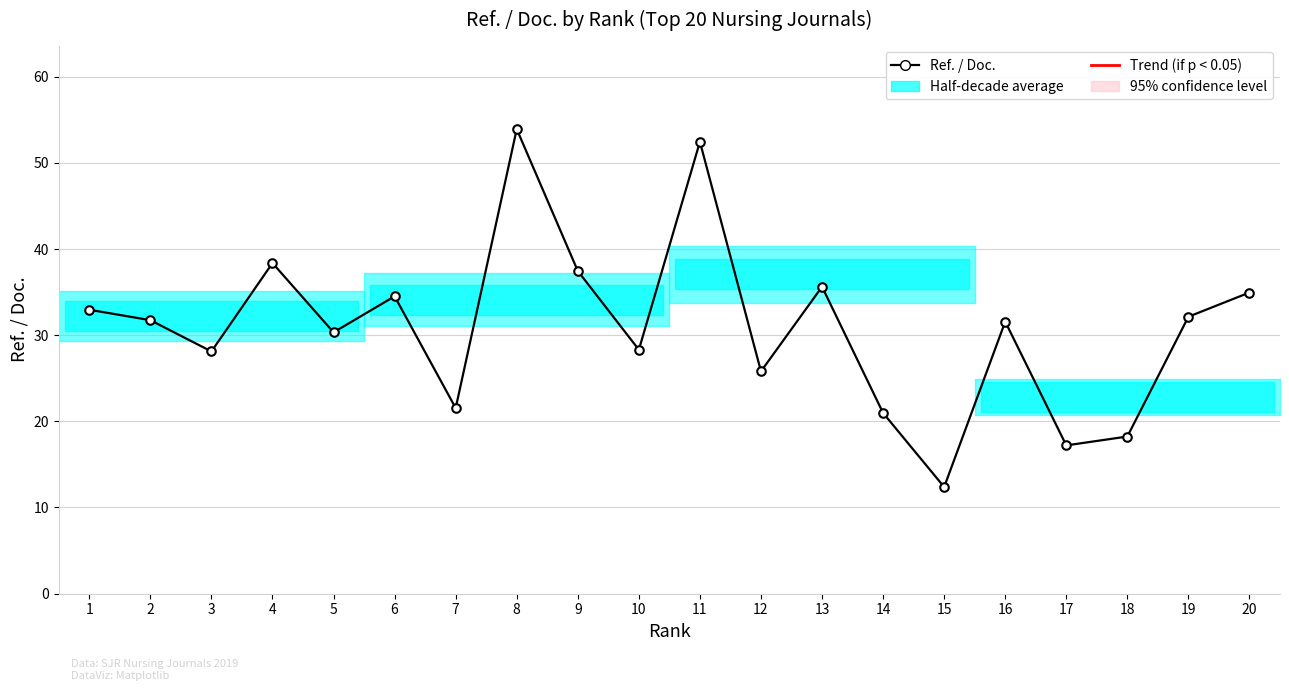

What is the ratio of the value at 5 to the value at 1?

0.9